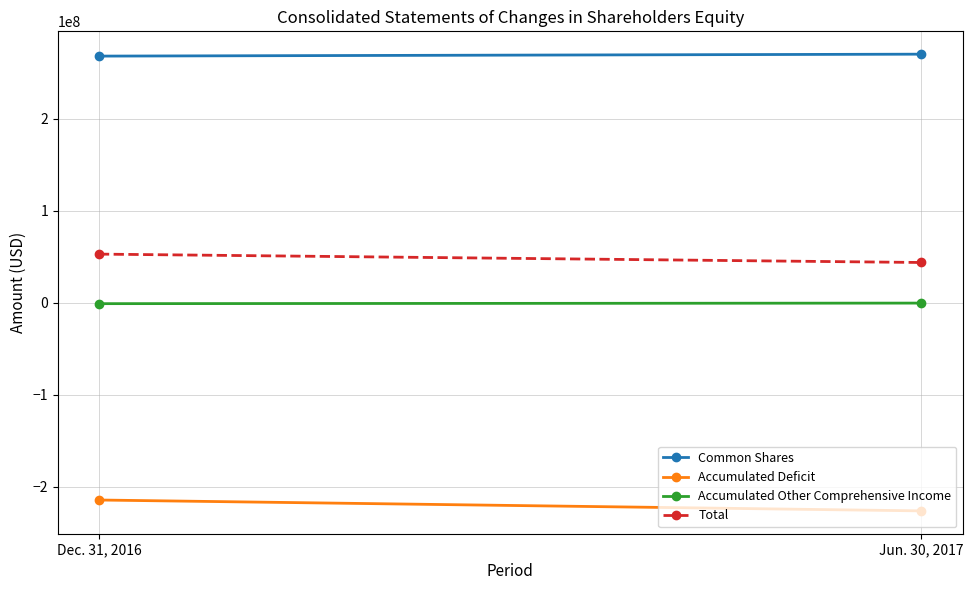

Reading left to right, extract all data points from this chart.

Common Shares: Dec. 31, 2016=268199939	Jun. 30, 2017=270302780
Accumulated Deficit: Dec. 31, 2016=-214341092	Jun. 30, 2017=-226166099
Accumulated Other Comprehensive Income: Dec. 31, 2016=-902548	Jun. 30, 2017=-290698
Total: Dec. 31, 2016=52956299	Jun. 30, 2017=43845983